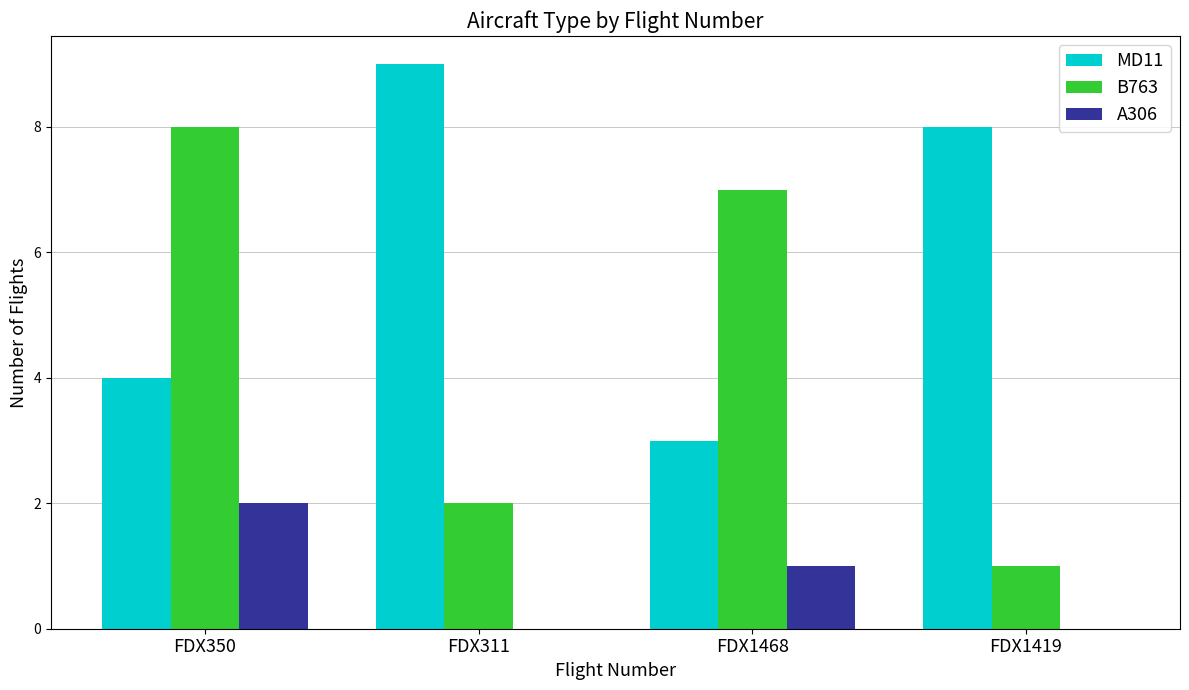

True or false: A306 has a value of 0 at FDX1419.

True